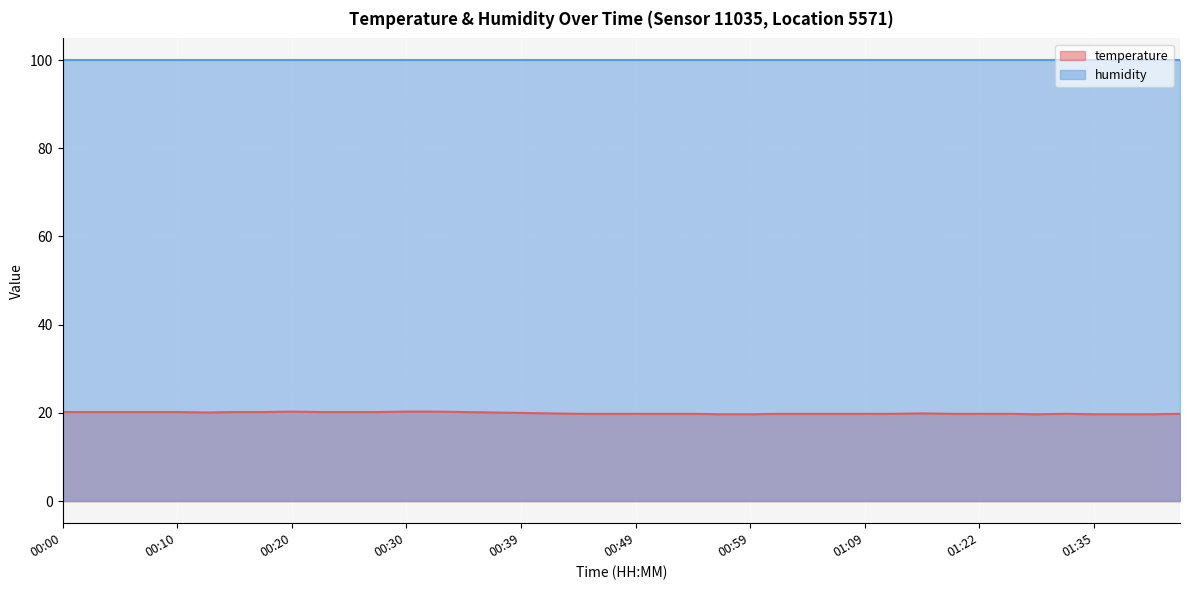

What is the change in value from 00:27 to 00:44?

-0.4